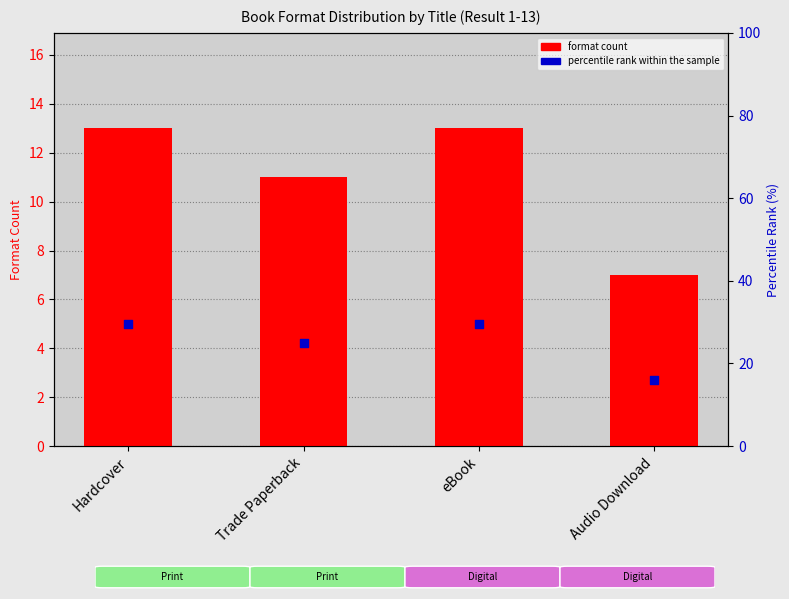

Which series has the largest total across all categories?

percentile rank within the sample